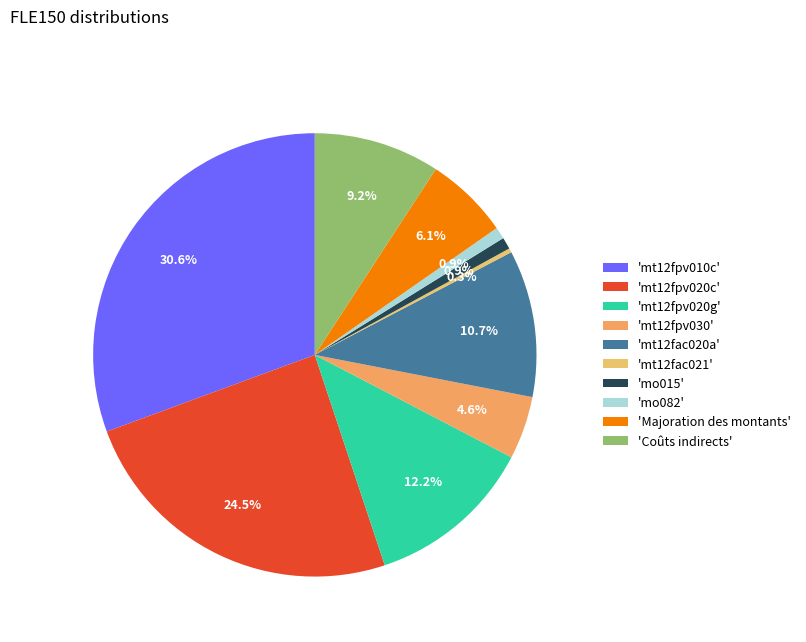

Is there any slice that represents more than half of the pie?

No